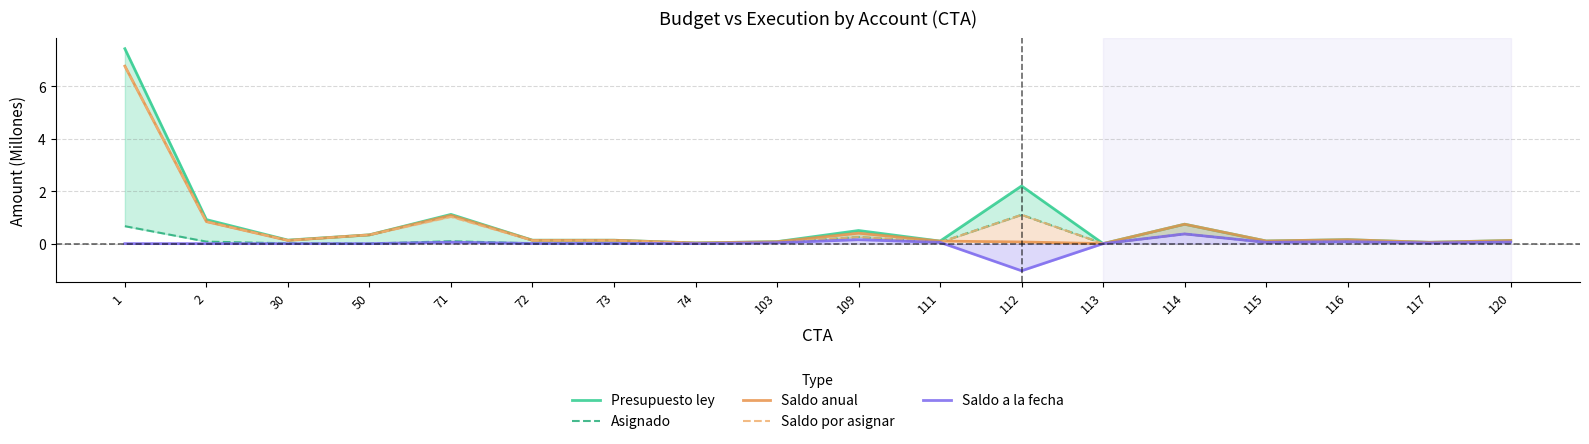

What are all the series names shown in the legend?

Presupuesto ley, Asignado, Saldo anual, Saldo por asignar, Saldo a la fecha